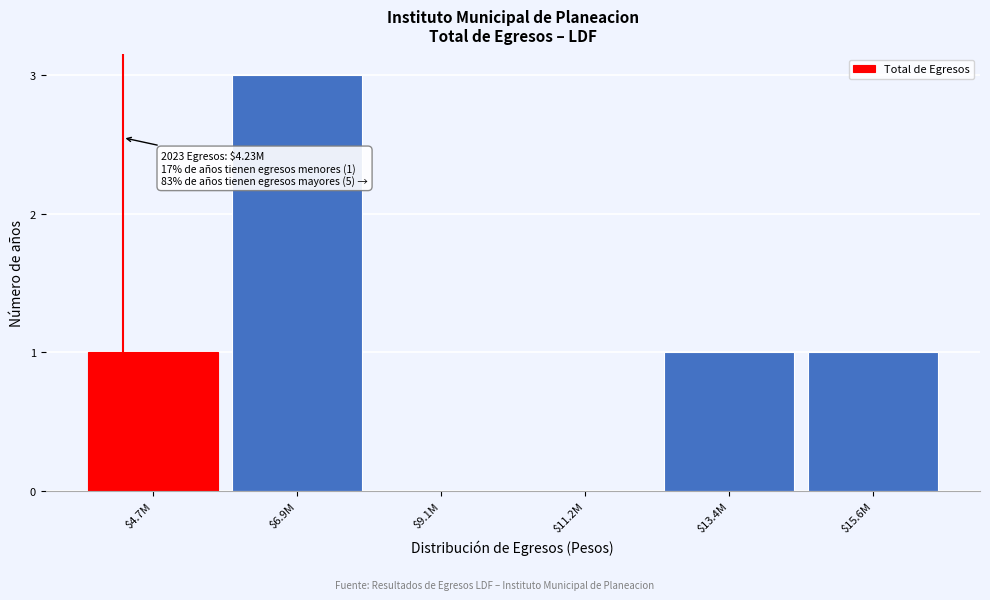

What is the sum of all values?

6